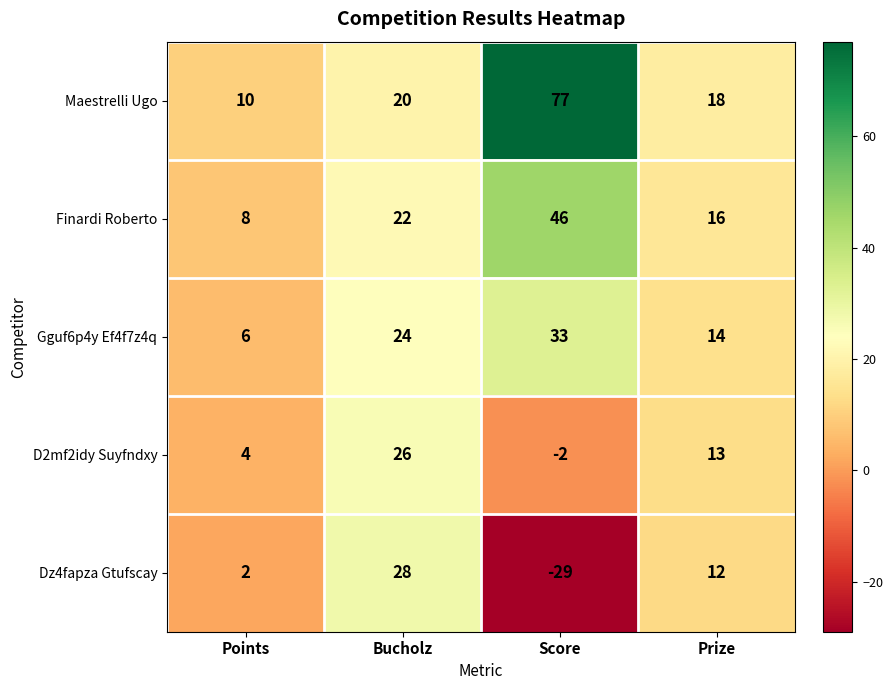

Count the number of categories in the chart.

4